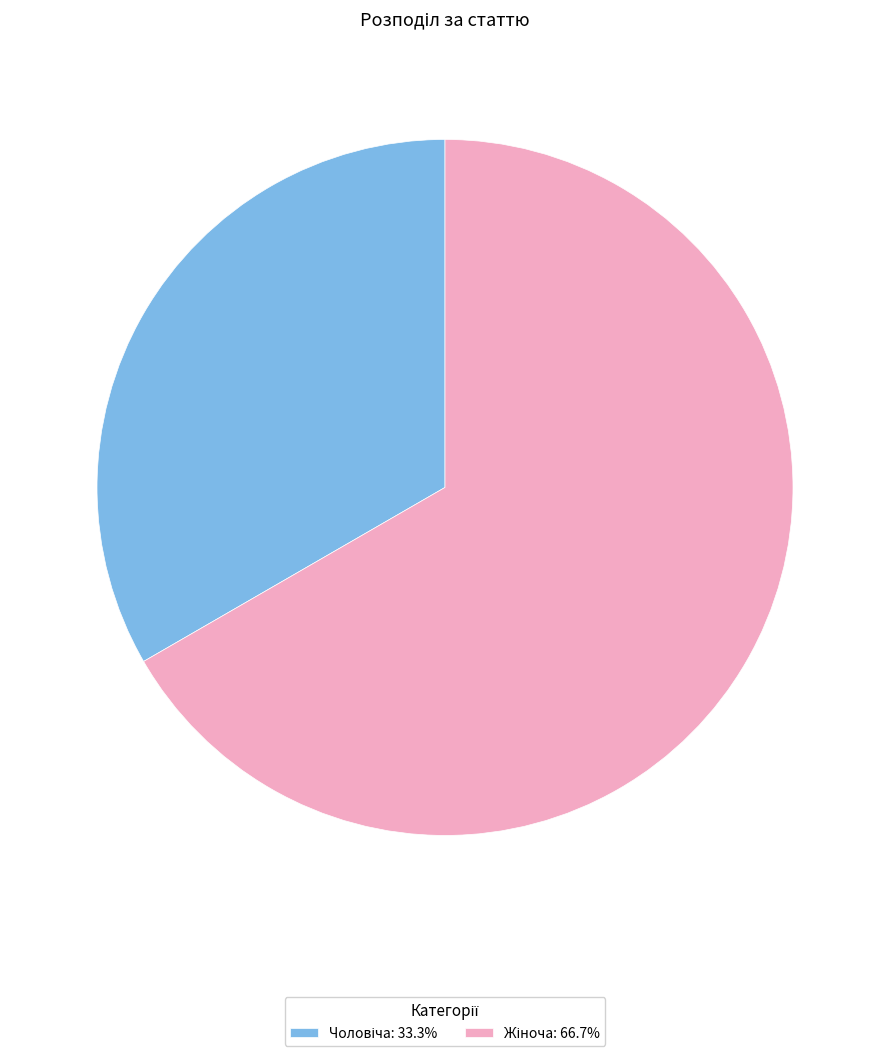

Is there a majority slice in this chart?

Yes